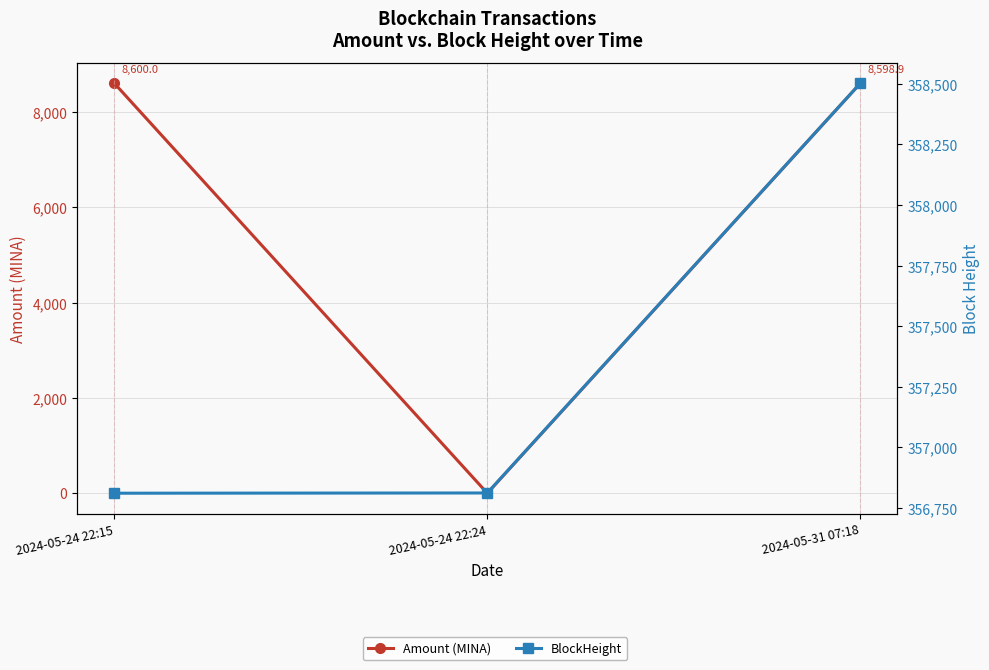

Reading left to right, what are all the values shown in this chart?

Amount (MINA): 8600.0	0.0	8598.9
BlockHeight: 356811.0	356812.0	358502.0